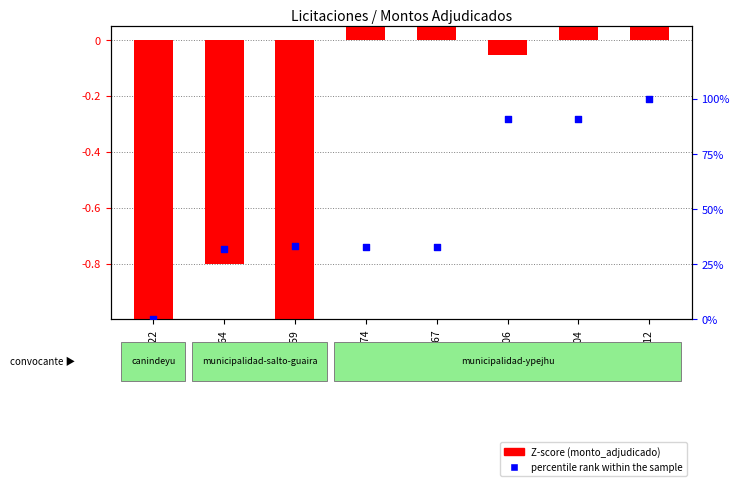

Which series has the widest spread of Y values?

percentile rank within the sample